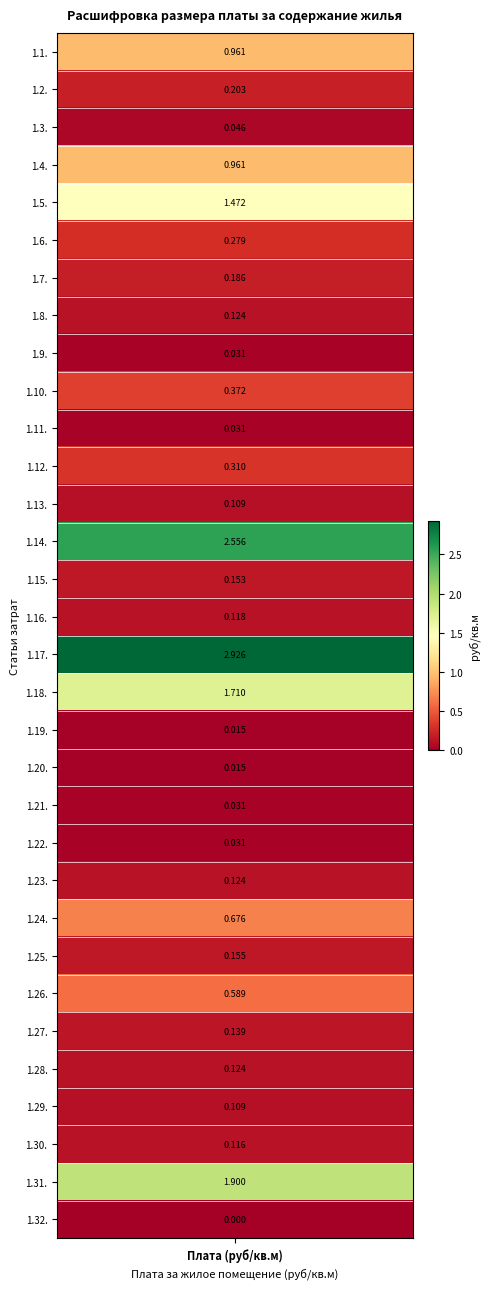

Between 13 and 21, which is larger?

13